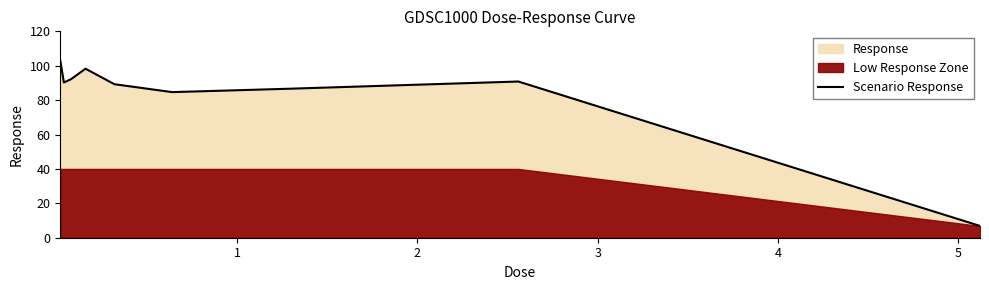

Reading left to right, extract all data points from this chart.

0=103.0	1=90.2	2=92.2	3=98.3	4=89.3	5=84.7	6=86.6	7=90.8	8=6.9